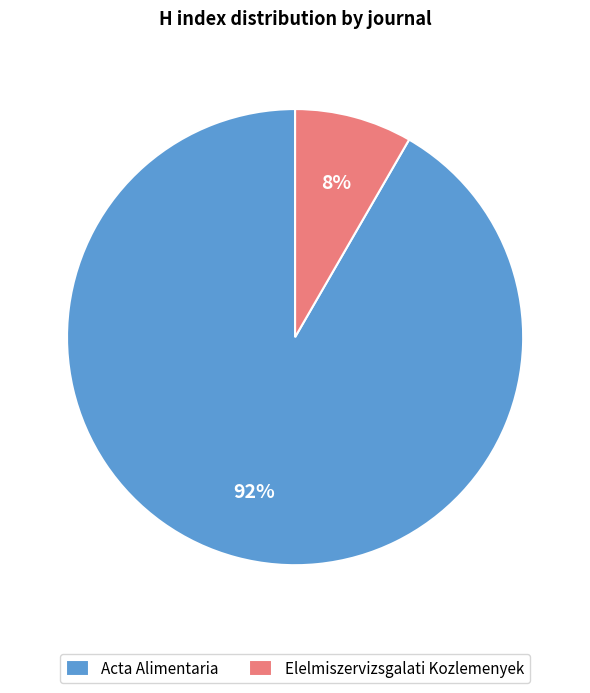

Which slice is the largest?

Acta Alimentaria